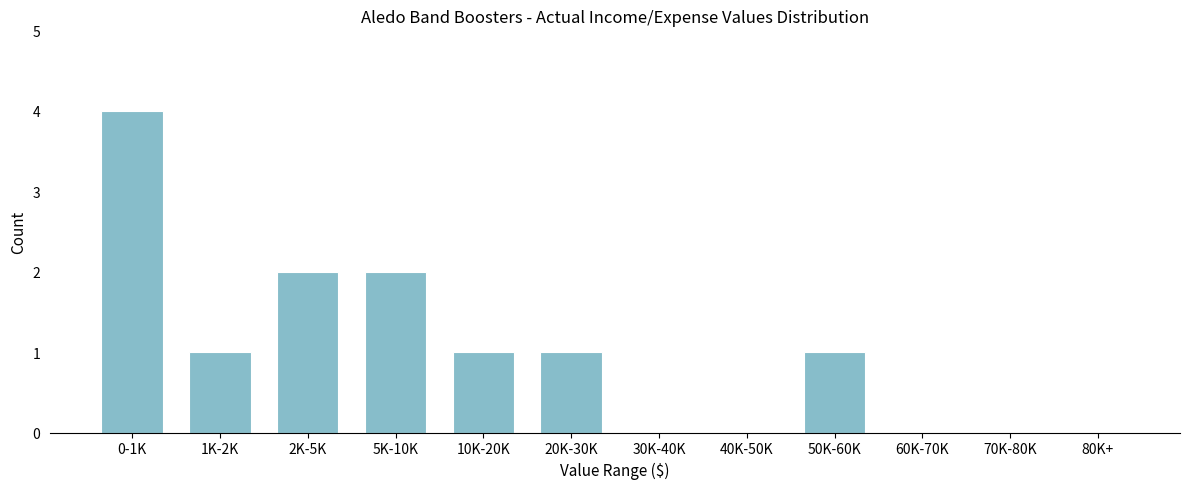

Reading right to left, what are all the values shown in this chart?

80K+=0	70K-80K=0	60K-70K=0	50K-60K=1	40K-50K=0	30K-40K=0	20K-30K=1	10K-20K=1	5K-10K=2	2K-5K=2	1K-2K=1	0-1K=4